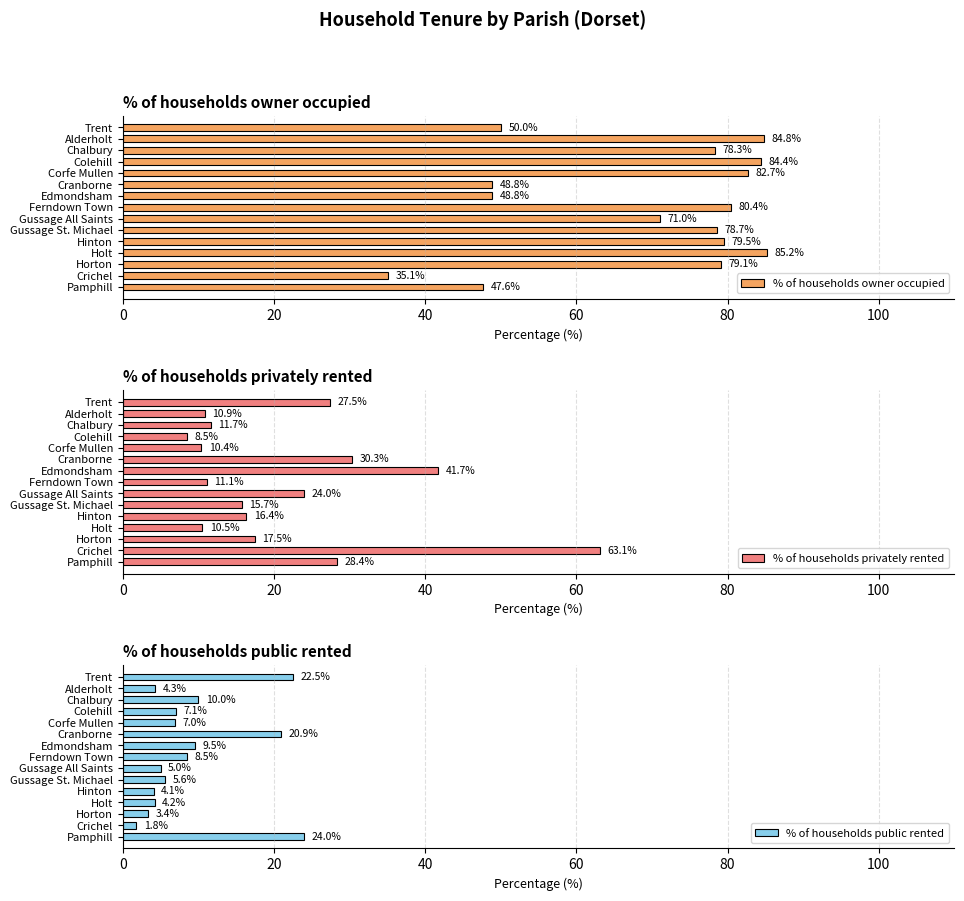

The % of households privately rented series shows 28.4 at Pamphill. True or false?

True